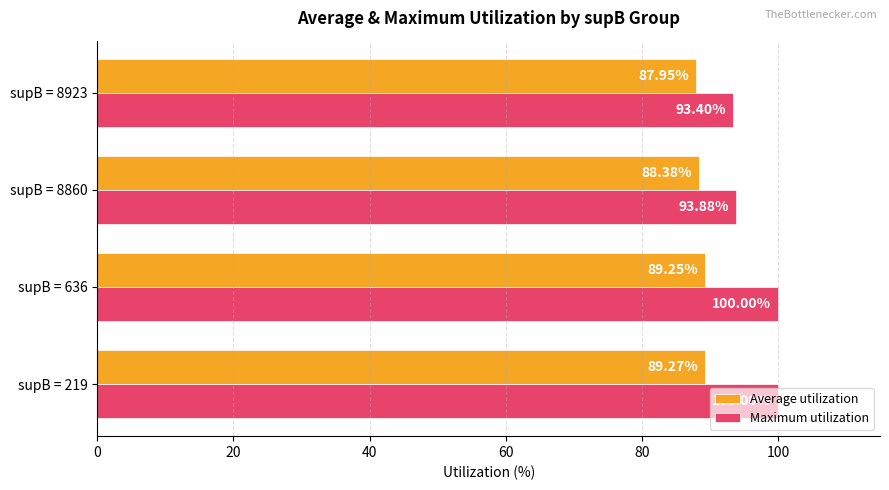

What is the difference between the maximum and minimum values in the Maximum utilization series?

6.6